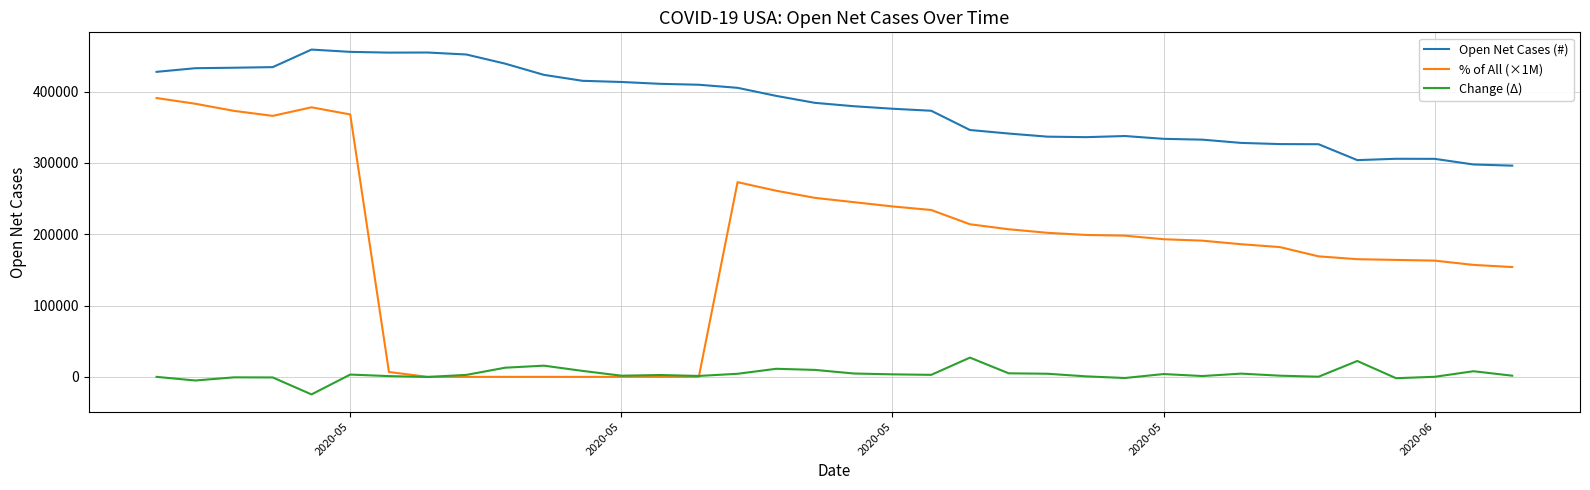

True or false: Change (Δ) and Open Net Cases (#) intersect in this chart.

False